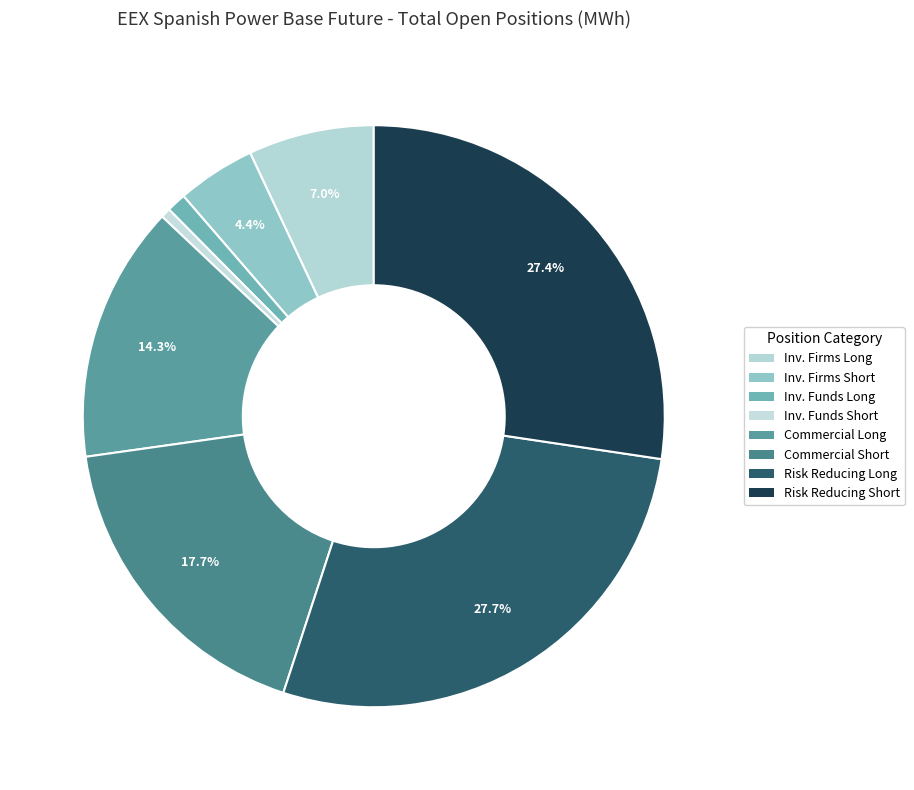

To the nearest percent, what is the difference between the largest and smallest slice percentages?

27%